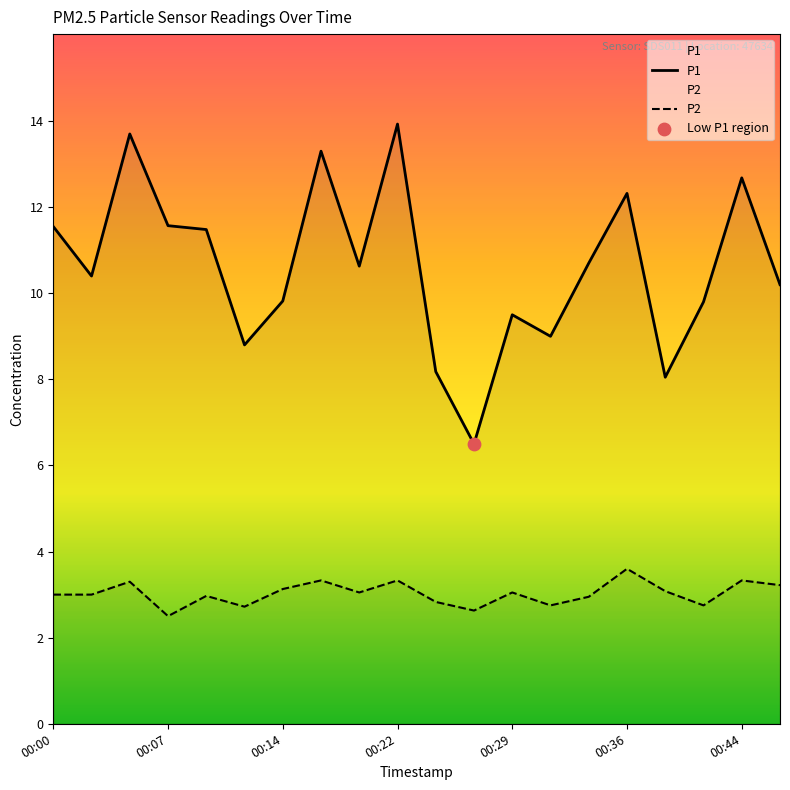

Which series has the widest spread of Y values?

P1